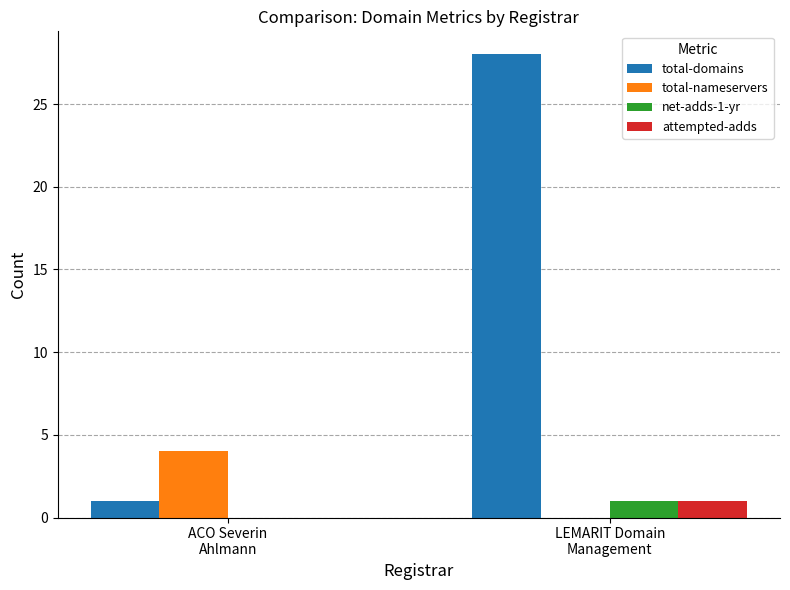

What is the maximum value shown in the chart?

28